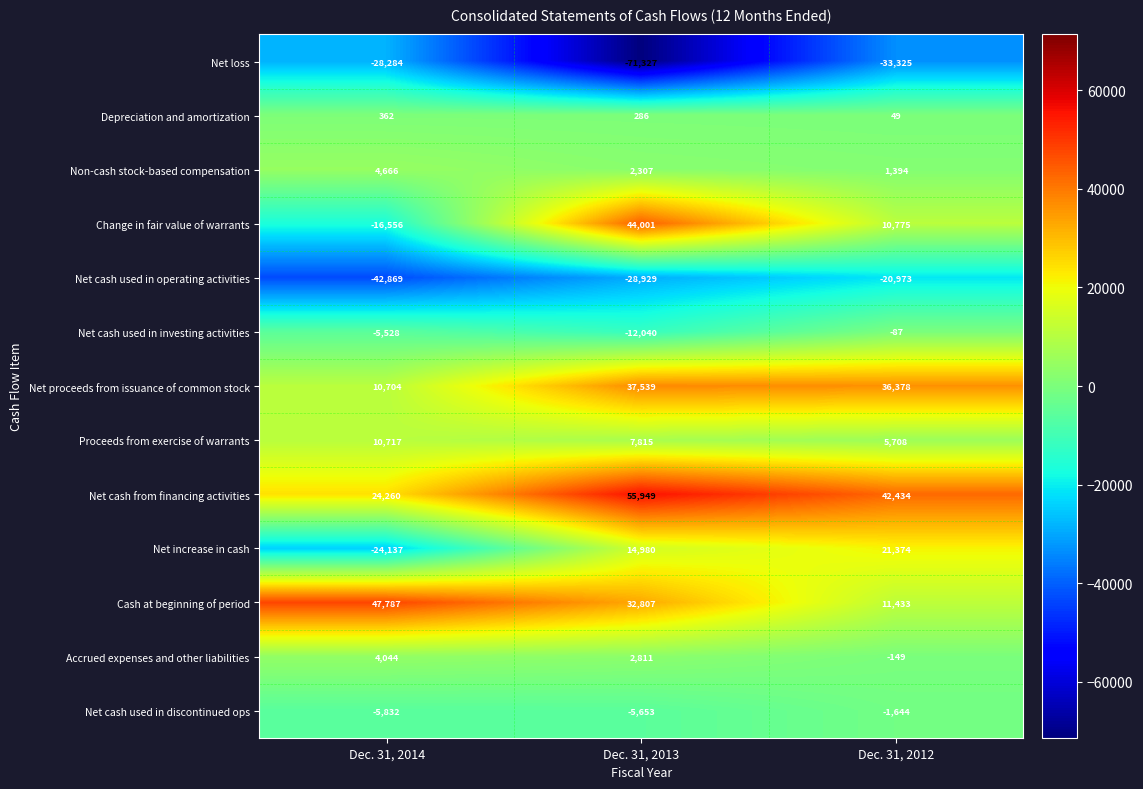

The value of Net increase in cash at Dec. 31, 2013 is 14980. True or false?

True